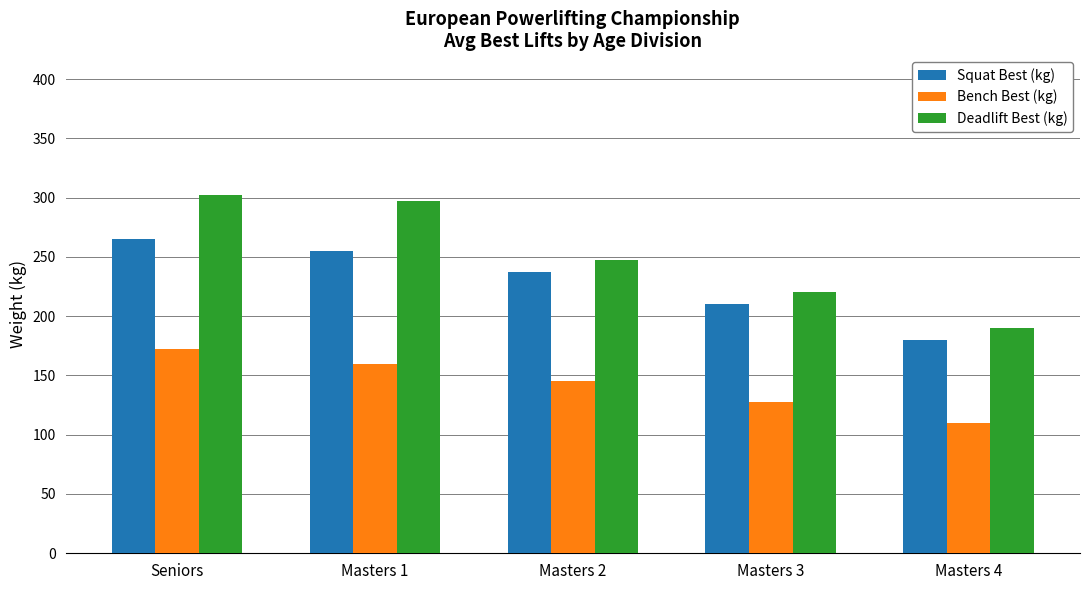

Which category has the lowest value in the Bench Best (kg) series?

Masters 4